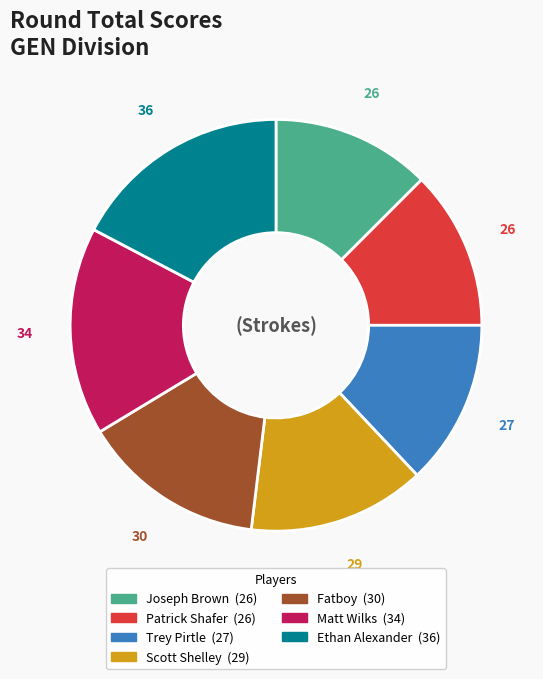

Which has a higher value, Matt Wilks or Patrick Shafer?

Matt Wilks